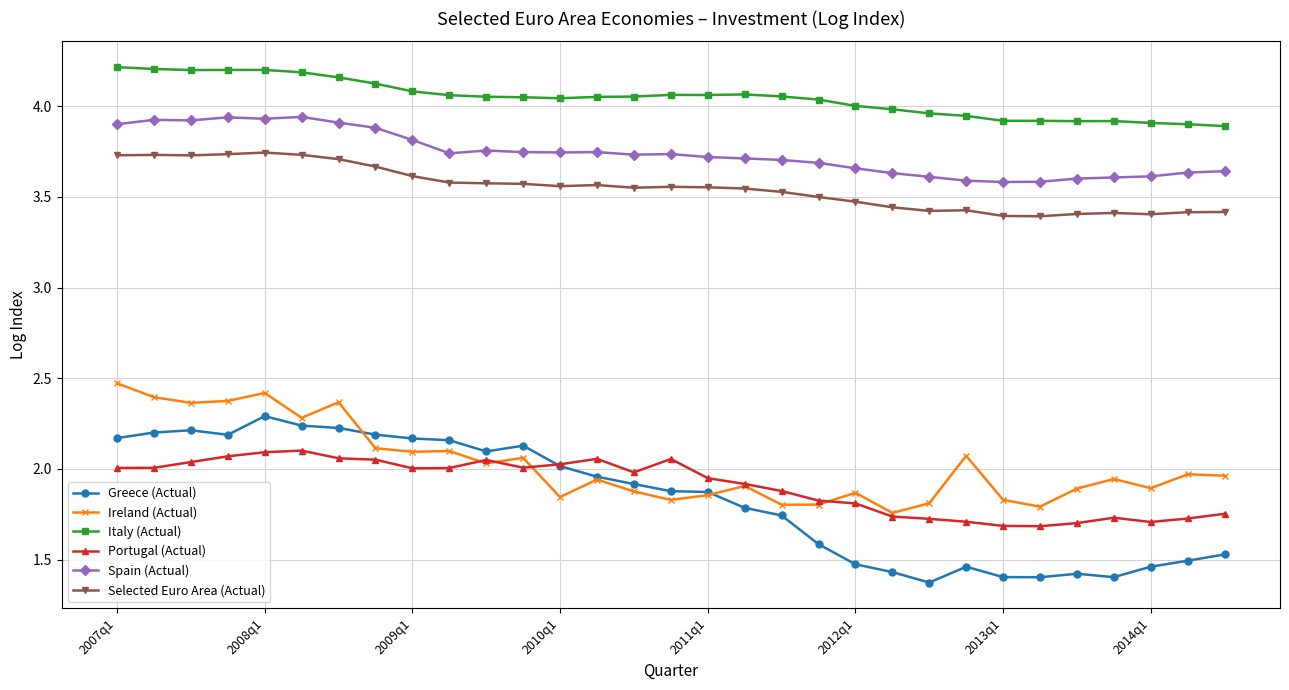

True or false: Portugal (Actual) and Italy (Actual) intersect in this chart.

False